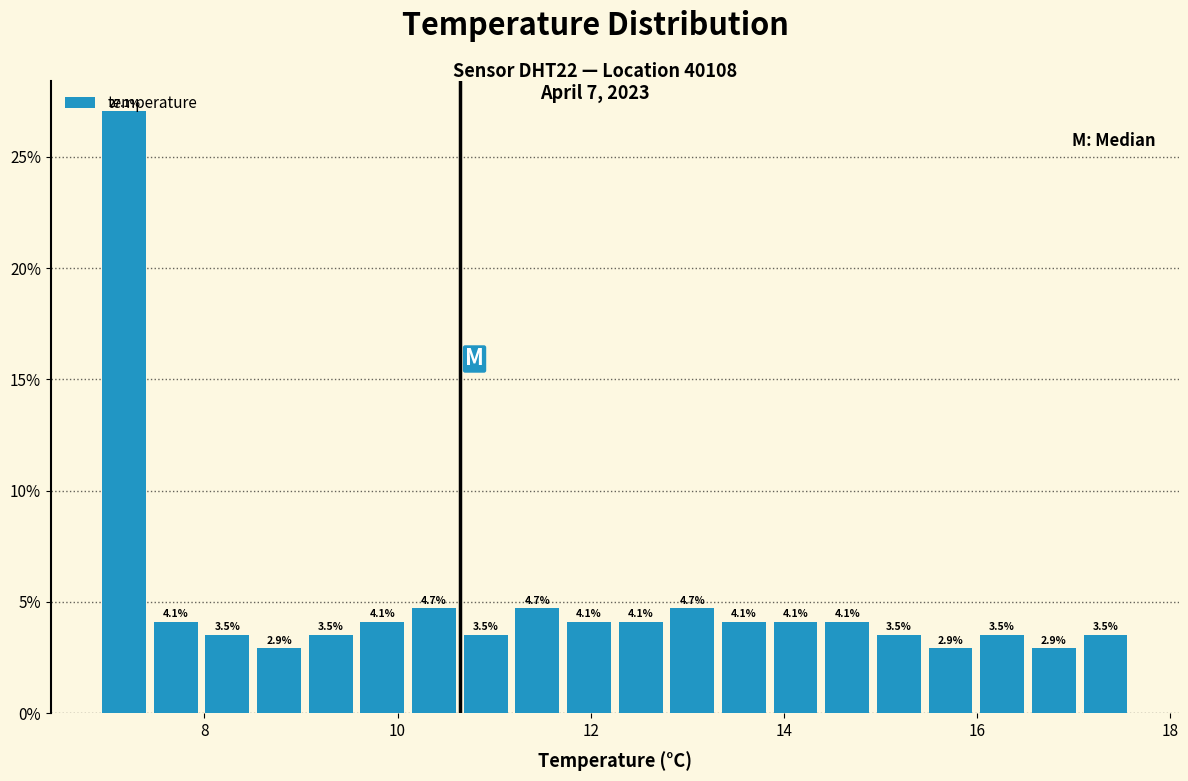

Around what value on the x-axis is the tallest bar? Give the approximate position of its centre, as read against the axis.

7.2